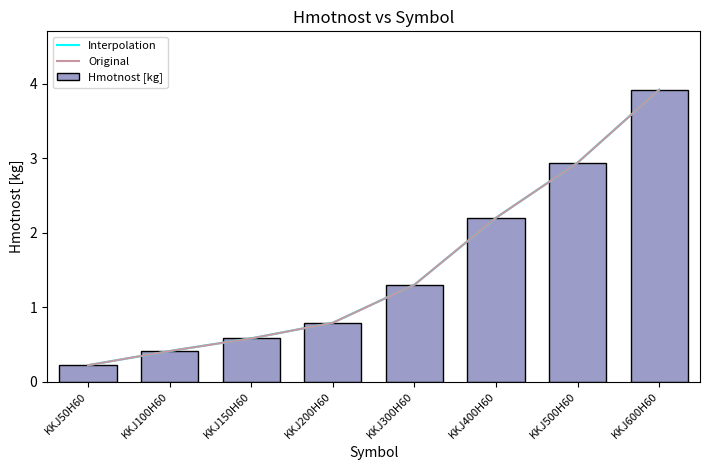

What is the sum of all values?

12.4